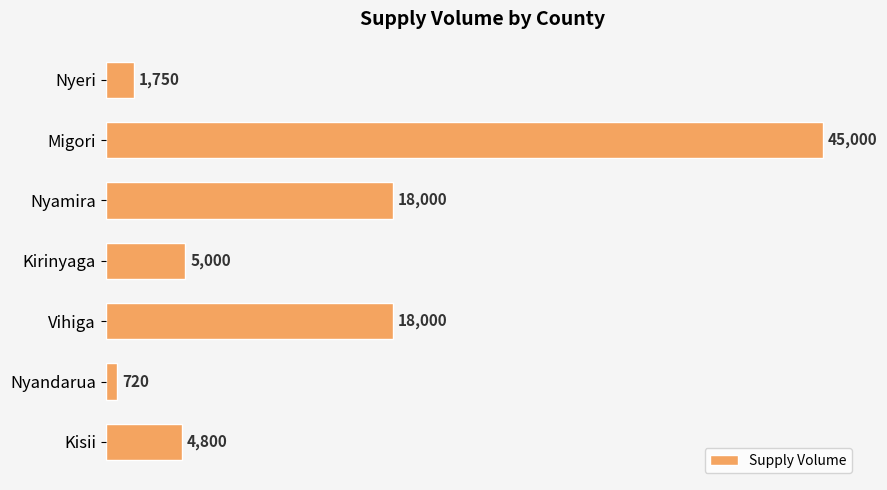

Reading bottom to top, transcribe all the data shown in this chart.

Kisii=4800	Nyandarua=720	Vihiga=18000	Kirinyaga=5000	Nyamira=18000	Migori=45000	Nyeri=1750